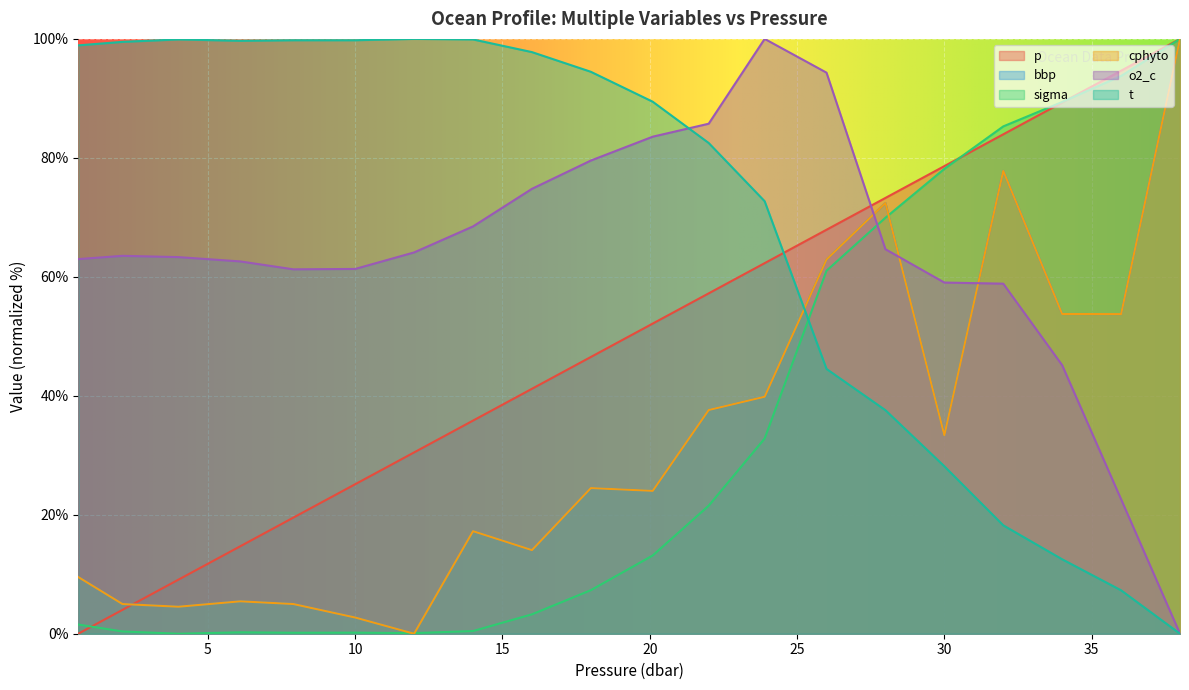

Reading left to right, extract all data points from this chart.

p: 0.0	4.0	9.1	14.7	19.5	25.1	30.5	35.8	41.2	46.5	52.1	57.2	62.3	67.9	73.3	78.6	84.0	89.3	94.7	100.0
bbp: 9.5	5.0	4.5	5.4	5.0	2.7	0.0	17.2	14.1	24.5	24.0	37.6	39.8	62.9	72.4	33.4	77.8	53.7	53.7	100.0
sigma: 1.5	0.4	0.0	0.2	0.2	0.2	0.1	0.5	3.3	7.3	13.2	21.5	32.8	61.0	69.9	78.1	85.3	89.4	93.8	100.0
cphyto: 9.5	5.0	4.5	5.4	5.0	2.7	0.0	17.2	14.1	24.5	24.0	37.6	39.8	62.9	72.4	33.4	77.8	53.7	53.7	100.0
o2_c: 63.0	63.5	63.3	62.6	61.3	61.3	64.1	68.5	74.8	79.5	83.6	85.7	100.0	94.3	64.6	59.0	58.9	45.1	22.6	0.0
t: 98.9	99.5	99.9	99.7	99.8	99.8	100.0	99.9	97.8	94.5	89.4	82.5	72.7	44.5	37.6	28.2	18.2	12.5	7.3	0.0